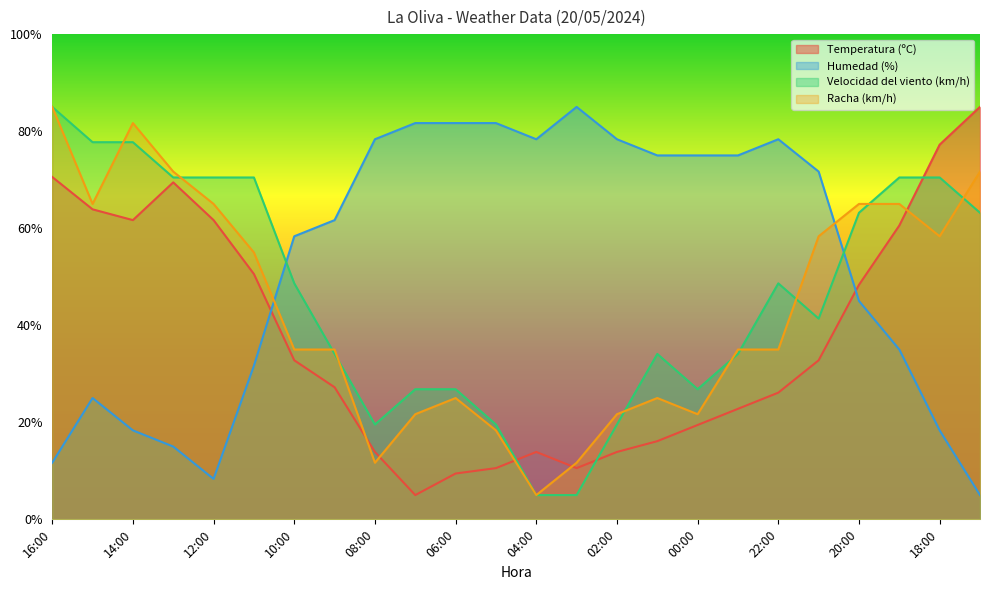

List the series in order of their overall mean, lowest first.

Temperatura (ºC), Racha (km/h), Velocidad del viento (km/h), Humedad (%)